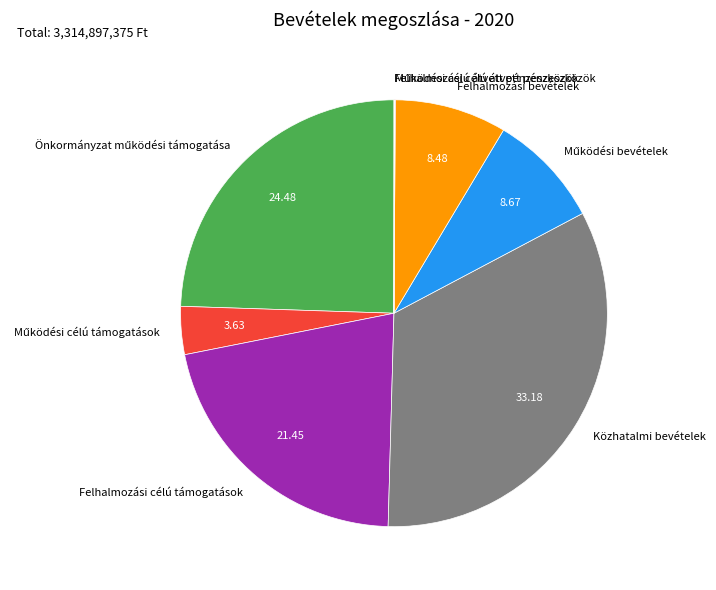

Does any single category account for the majority?

No